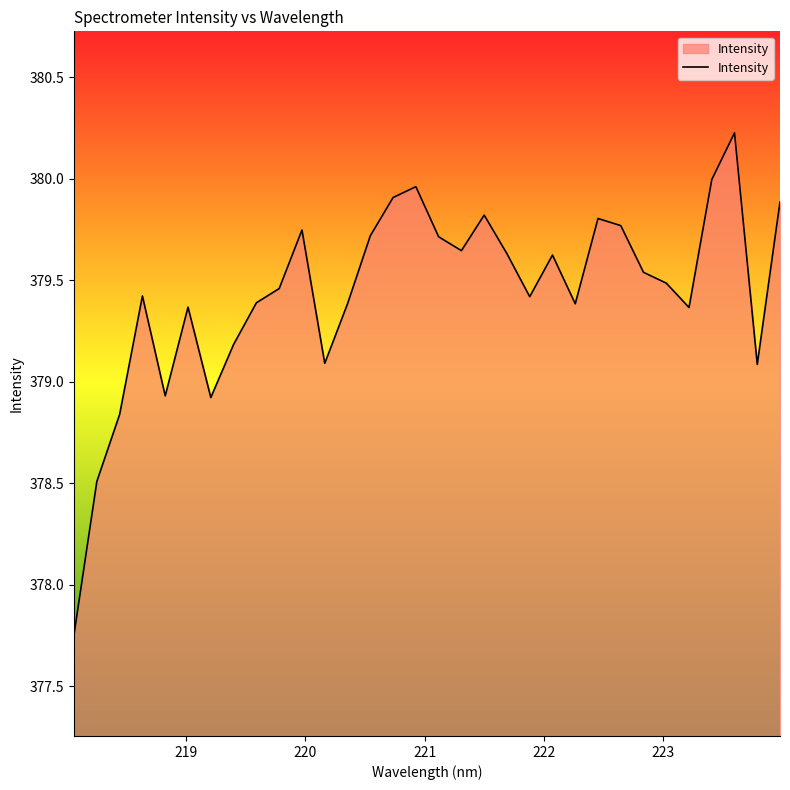

What is the maximum value shown in the chart?

380.2